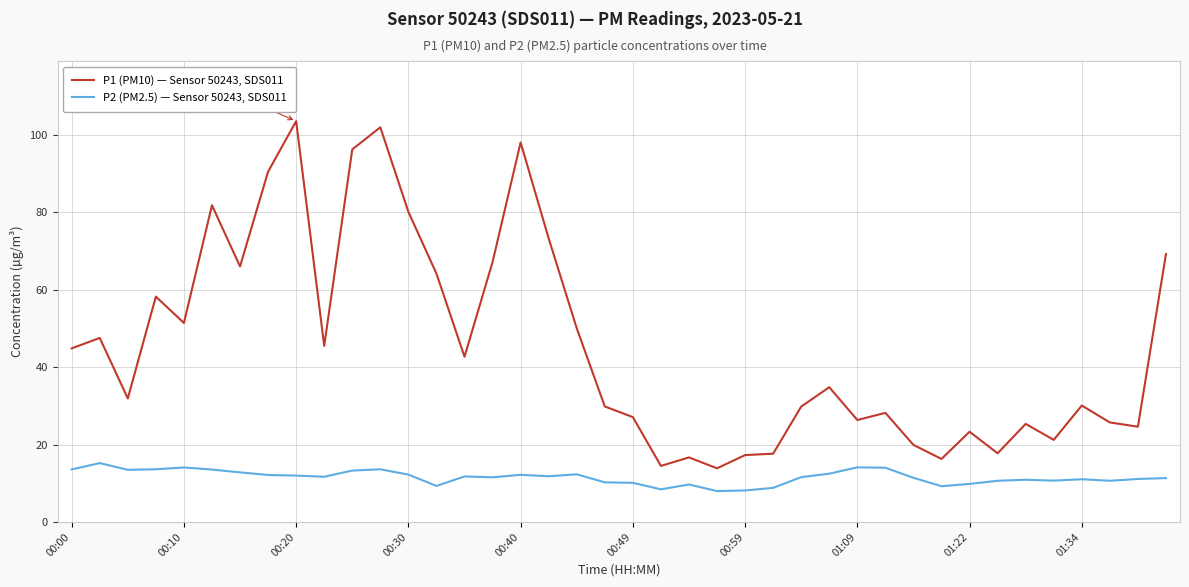

True or false: P1 (PM10) — Sensor 50243, SDS011 and P2 (PM2.5) — Sensor 50243, SDS011 intersect in this chart.

False